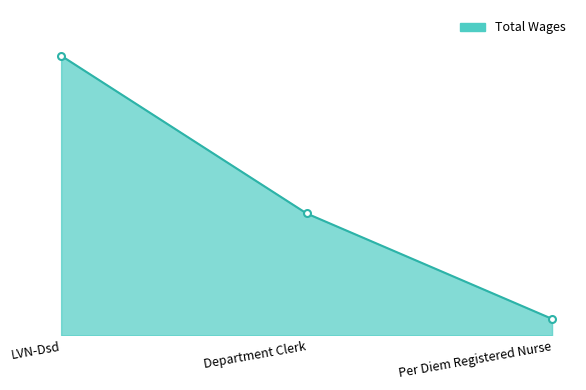

What is the difference between the values at Department Clerk and LVN-Dsd?

48464